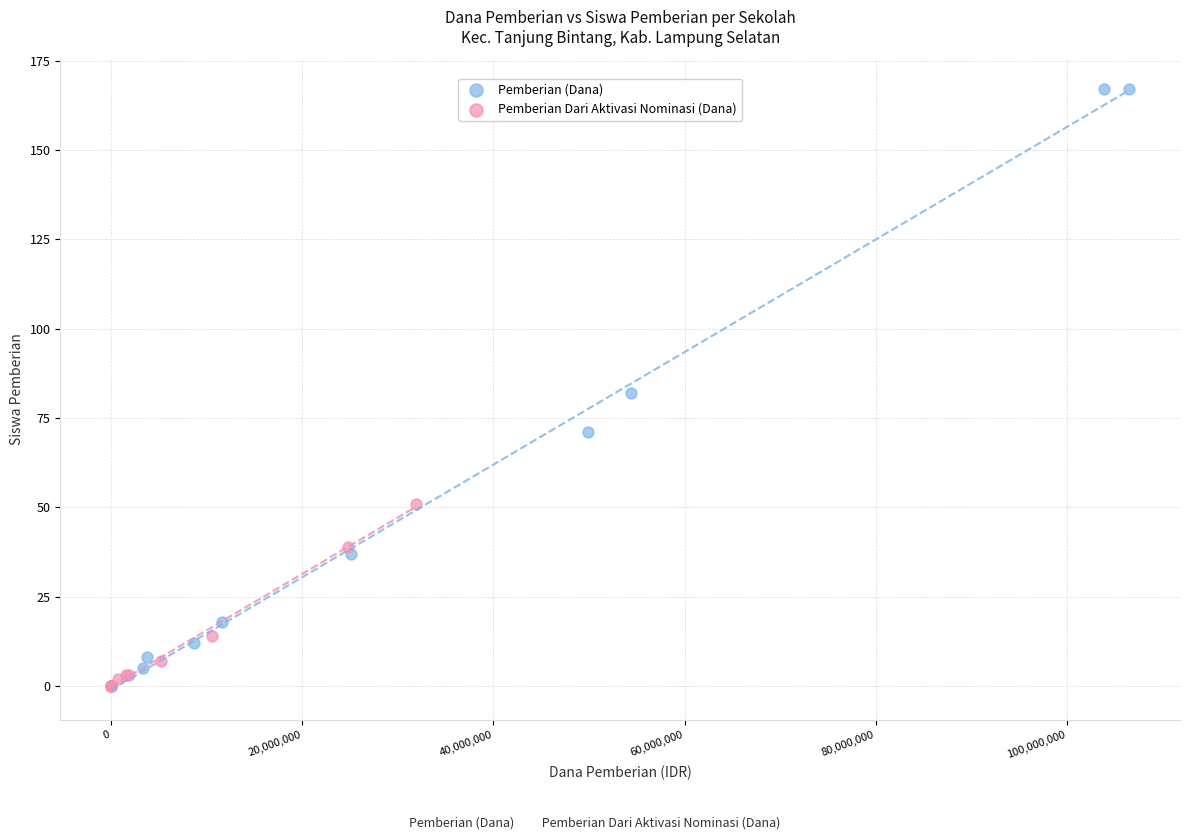

Which series has the widest spread of Y values?

Pemberian (Dana)